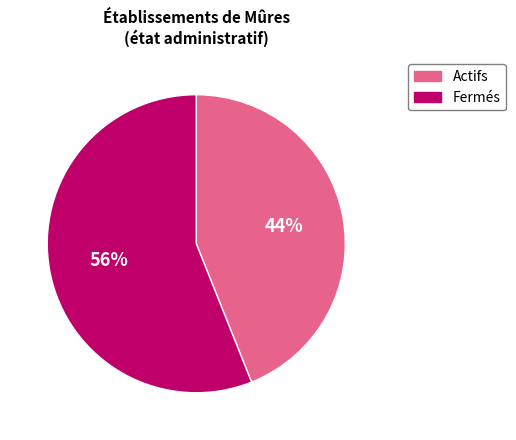

To the nearest percent, what is the difference between the largest and smallest slice percentages?

12%